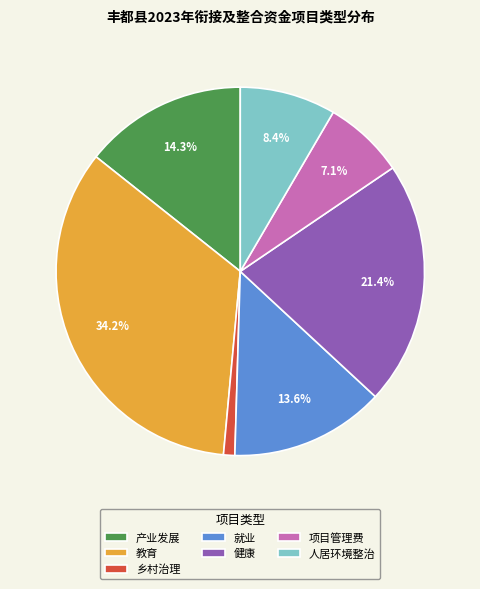

To the nearest percent, what is the average slice percentage?

14%